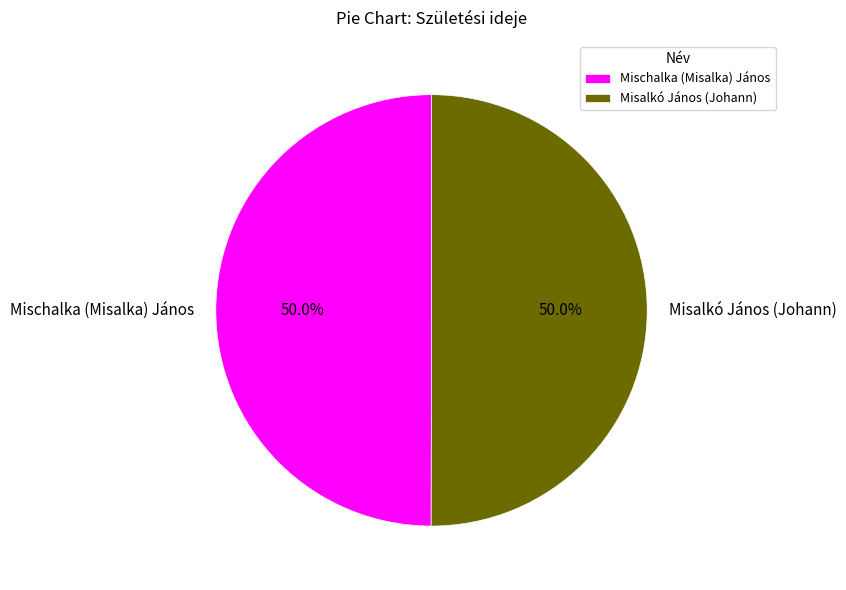

Approximately how many times larger is the value at Misalkó János (Johann) compared to Mischalka (Misalka) János?

1.0